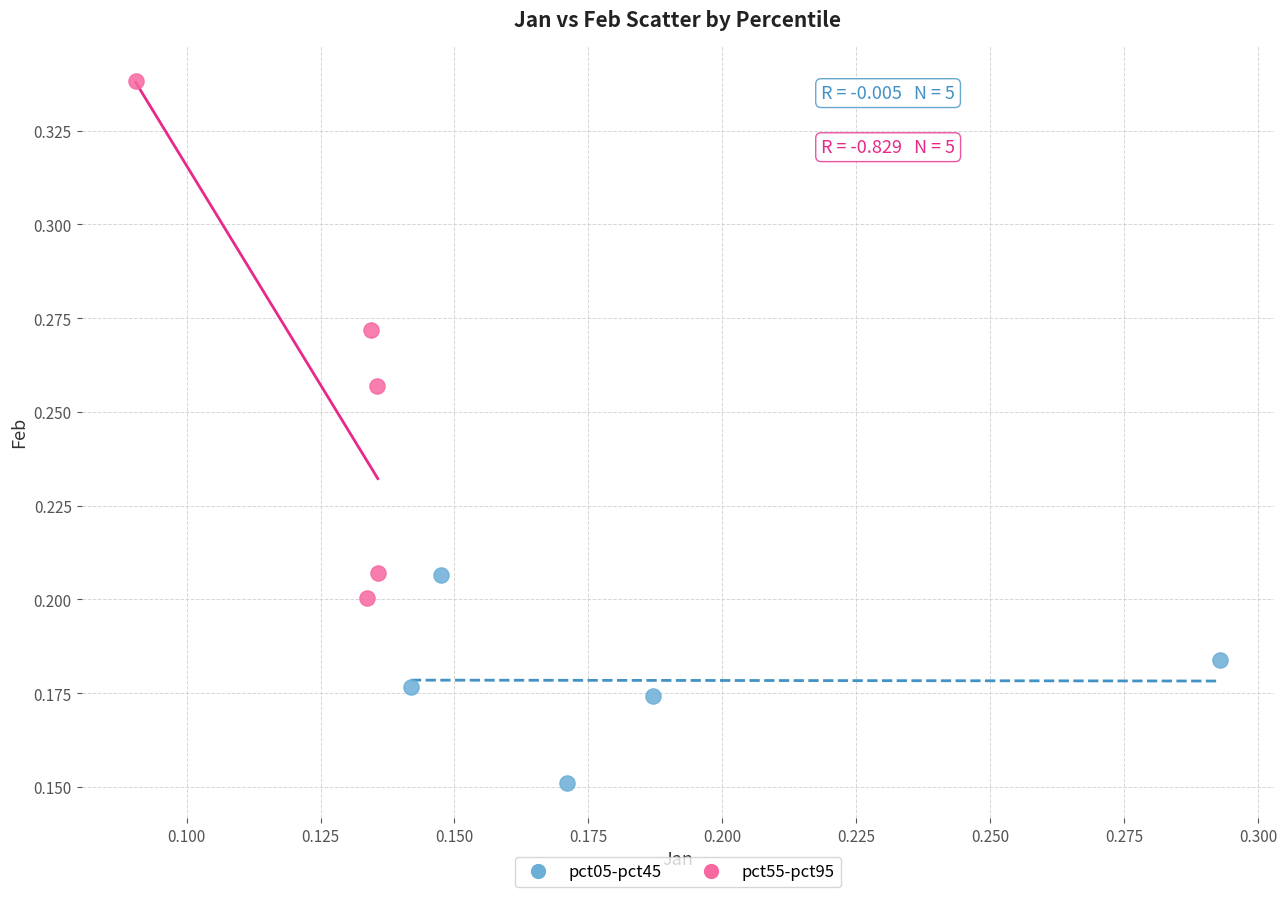

Which series contains the highest Y value?

pct55-pct95